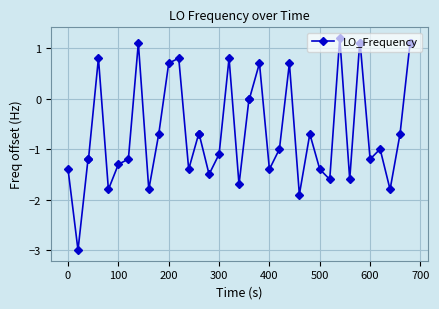

What is the greatest value displayed?

1.2